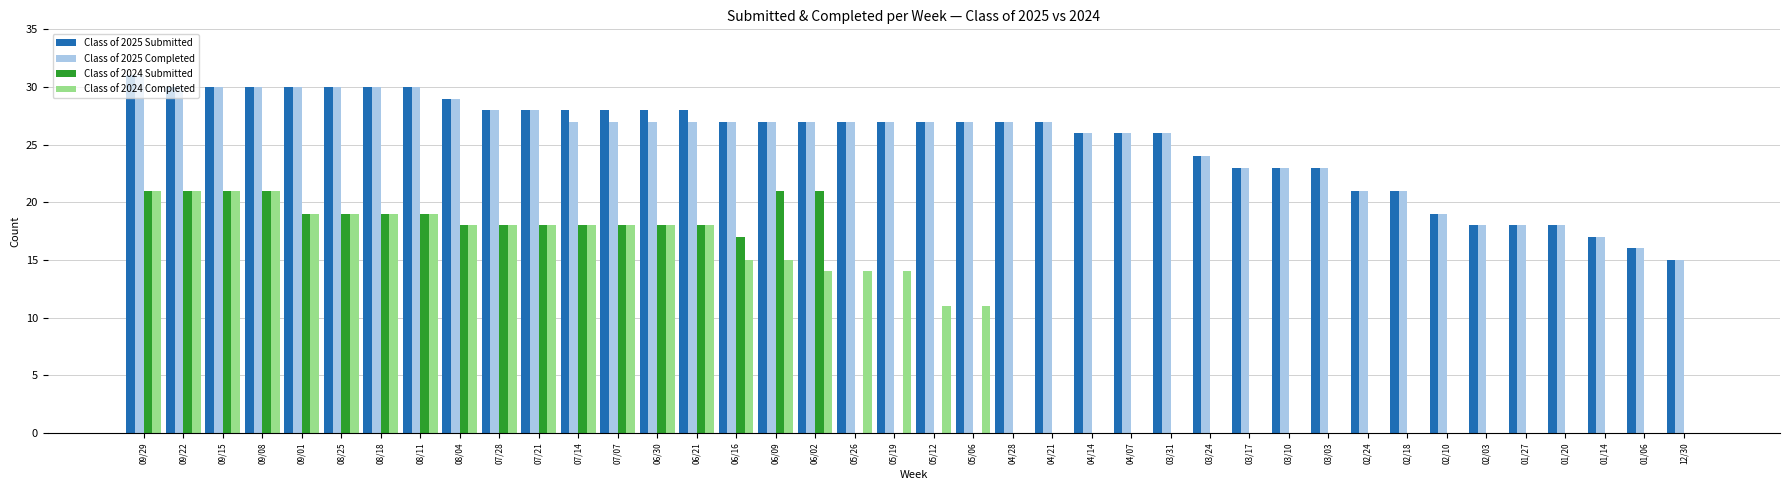

The Class of 2025 Submitted series shows 27 at 05/12. True or false?

True